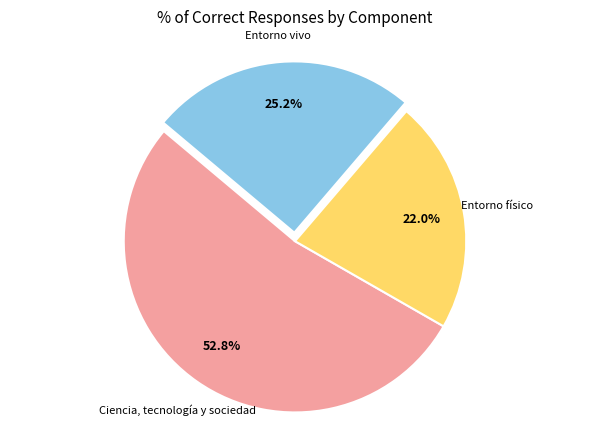

How many segments does this pie chart have?

3